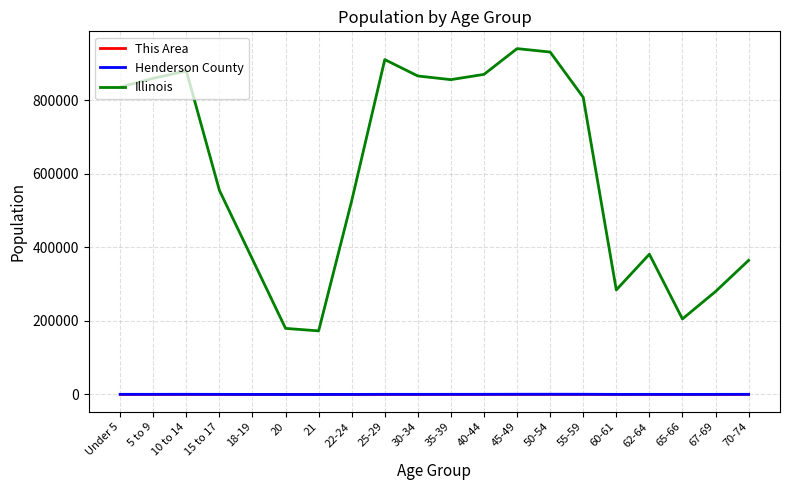

True or false: Illinois and This Area cross at least once.

False